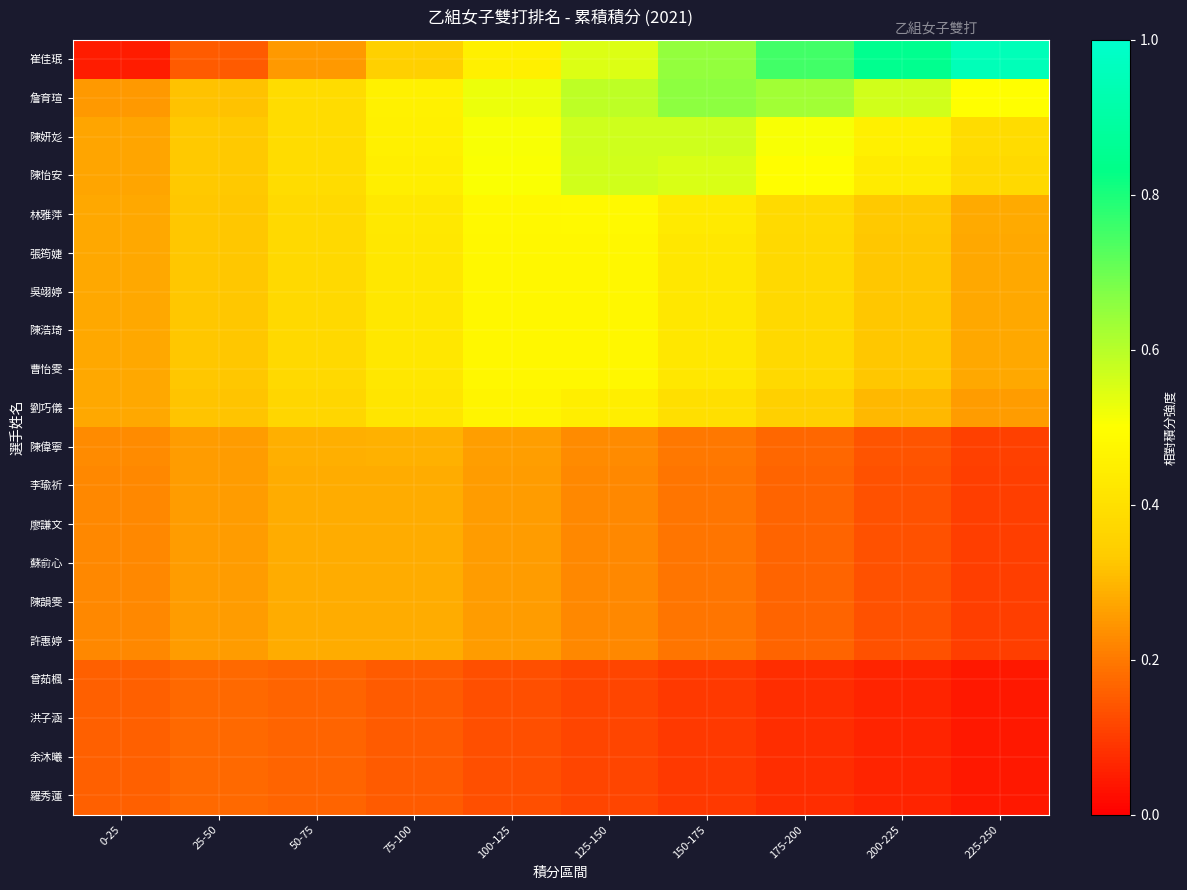

Count the number of categories in the chart.

10